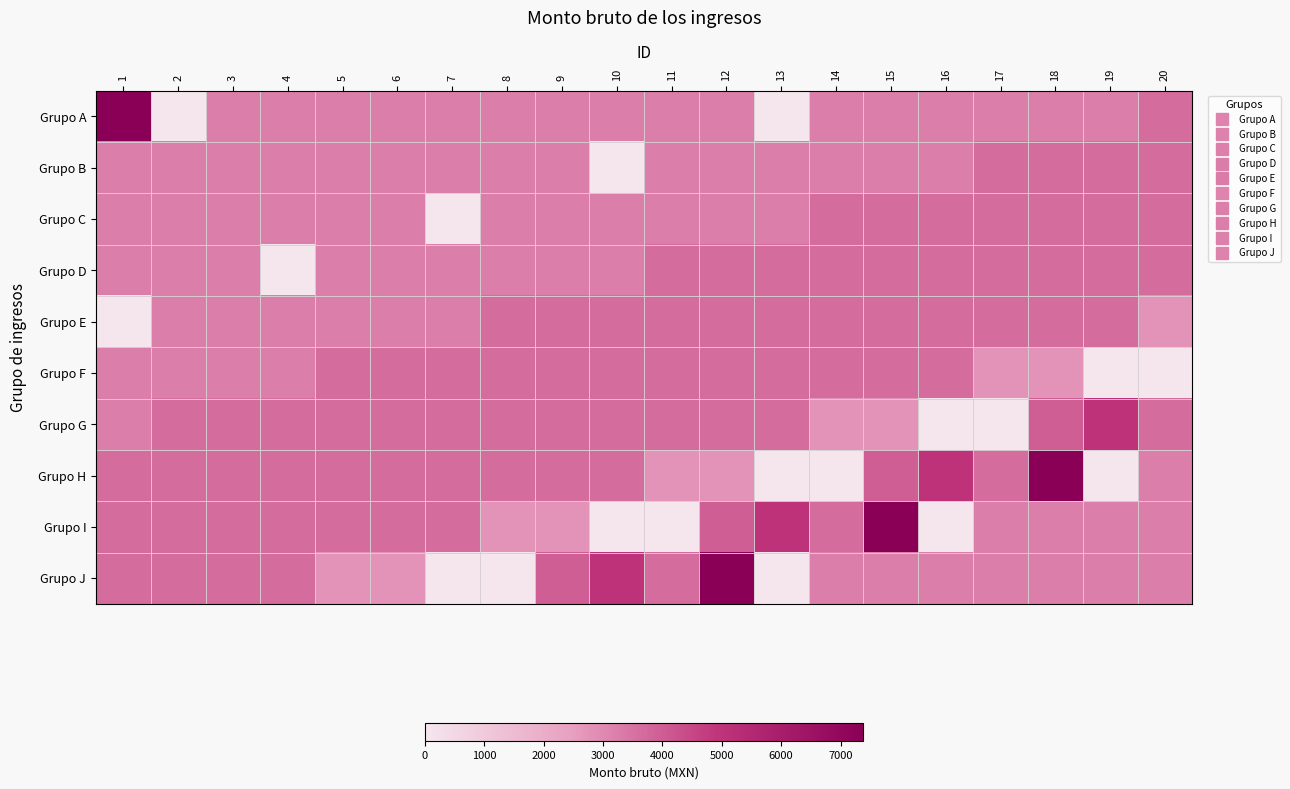

Reading left to right, transcribe all the data shown in this chart.

Grupo A: 1=7387.0	2=0.0	3=3225.0	4=3225.0	5=3225.0	6=3225.0	7=3225.0	8=3225.0	9=3225.0	10=3225.0	11=3225.0	12=3225.0	13=0.0	14=3225.0	15=3225.0	16=3225.0	17=3225.0	18=3225.0	19=3225.0	20=3641.0
Grupo B: 1=3225.0	2=3225.0	3=3225.0	4=3225.0	5=3225.0	6=3225.0	7=3225.0	8=3225.0	9=3225.0	10=0.0	11=3225.0	12=3225.0	13=3225.0	14=3225.0	15=3225.0	16=3225.0	17=3641.0	18=3641.0	19=3641.0	20=3641.0
Grupo C: 1=3225.0	2=3225.0	3=3225.0	4=3225.0	5=3225.0	6=3225.0	7=0.0	8=3225.0	9=3225.0	10=3225.0	11=3225.0	12=3225.0	13=3225.0	14=3641.0	15=3641.0	16=3641.0	17=3641.0	18=3641.0	19=3641.0	20=3641.0
Grupo D: 1=3225.0	2=3225.0	3=3225.0	4=0.0	5=3225.0	6=3225.0	7=3225.0	8=3225.0	9=3225.0	10=3225.0	11=3641.0	12=3641.0	13=3641.0	14=3641.0	15=3641.0	16=3641.0	17=3641.0	18=3641.0	19=3641.0	20=3641.0
Grupo E: 1=0.0	2=3225.0	3=3225.0	4=3225.0	5=3225.0	6=3225.0	7=3225.0	8=3641.0	9=3641.0	10=3641.0	11=3641.0	12=3641.0	13=3641.0	14=3641.0	15=3641.0	16=3641.0	17=3641.0	18=3641.0	19=3641.0	20=2761.0
Grupo F: 1=3225.0	2=3225.0	3=3225.0	4=3225.0	5=3641.0	6=3641.0	7=3641.0	8=3641.0	9=3641.0	10=3641.0	11=3641.0	12=3641.0	13=3641.0	14=3641.0	15=3641.0	16=3641.0	17=2761.0	18=2761.0	19=0.0	20=0.0
Grupo G: 1=3225.0	2=3641.0	3=3641.0	4=3641.0	5=3641.0	6=3641.0	7=3641.0	8=3641.0	9=3641.0	10=3641.0	11=3641.0	12=3641.0	13=3641.0	14=2761.0	15=2761.0	16=0.0	17=0.0	18=3979.5	19=5038.0	20=3641.0
Grupo H: 1=3641.0	2=3641.0	3=3641.0	4=3641.0	5=3641.0	6=3641.0	7=3641.0	8=3641.0	9=3641.0	10=3641.0	11=2761.0	12=2761.0	13=0.0	14=0.0	15=3979.5	16=5038.0	17=3641.0	18=7387.0	19=0.0	20=3225.0
Grupo I: 1=3641.0	2=3641.0	3=3641.0	4=3641.0	5=3641.0	6=3641.0	7=3641.0	8=2761.0	9=2761.0	10=0.0	11=0.0	12=3979.5	13=5038.0	14=3641.0	15=7387.0	16=0.0	17=3225.0	18=3225.0	19=3225.0	20=3225.0
Grupo J: 1=3641.0	2=3641.0	3=3641.0	4=3641.0	5=2761.0	6=2761.0	7=0.0	8=0.0	9=3979.5	10=5038.0	11=3641.0	12=7387.0	13=0.0	14=3225.0	15=3225.0	16=3225.0	17=3225.0	18=3225.0	19=3225.0	20=3225.0